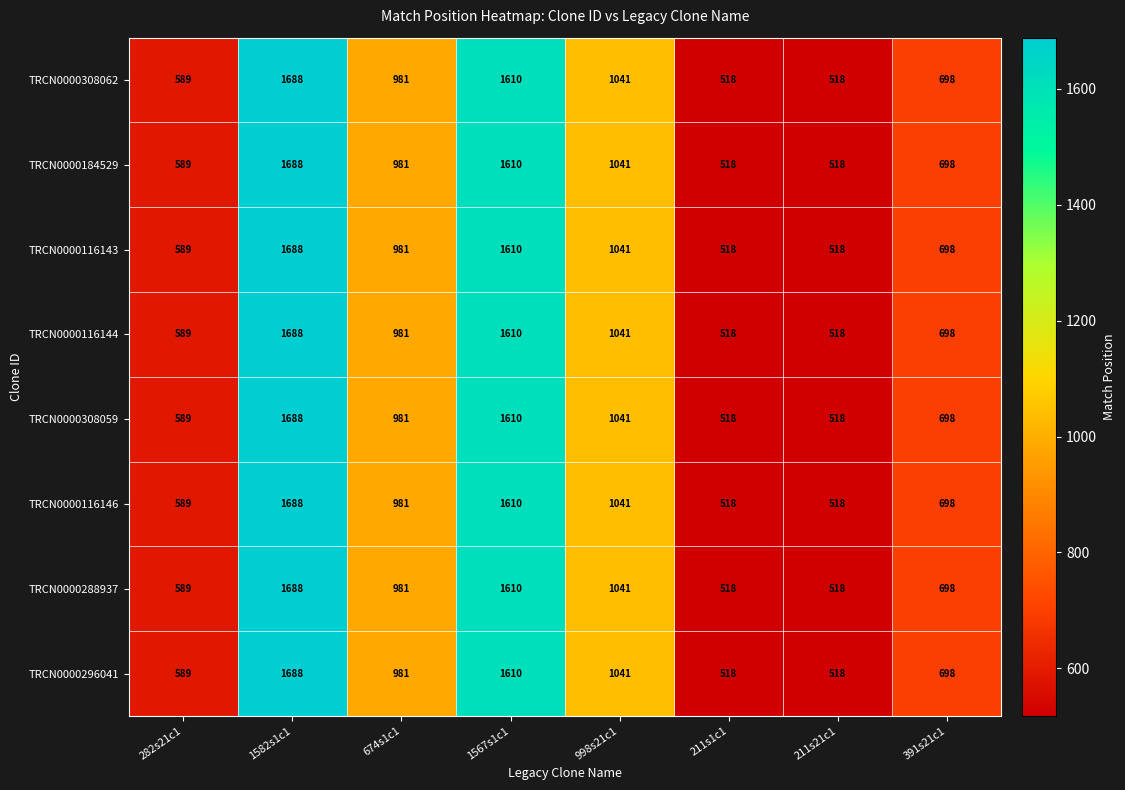

What is the maximum value shown in the chart?

1688